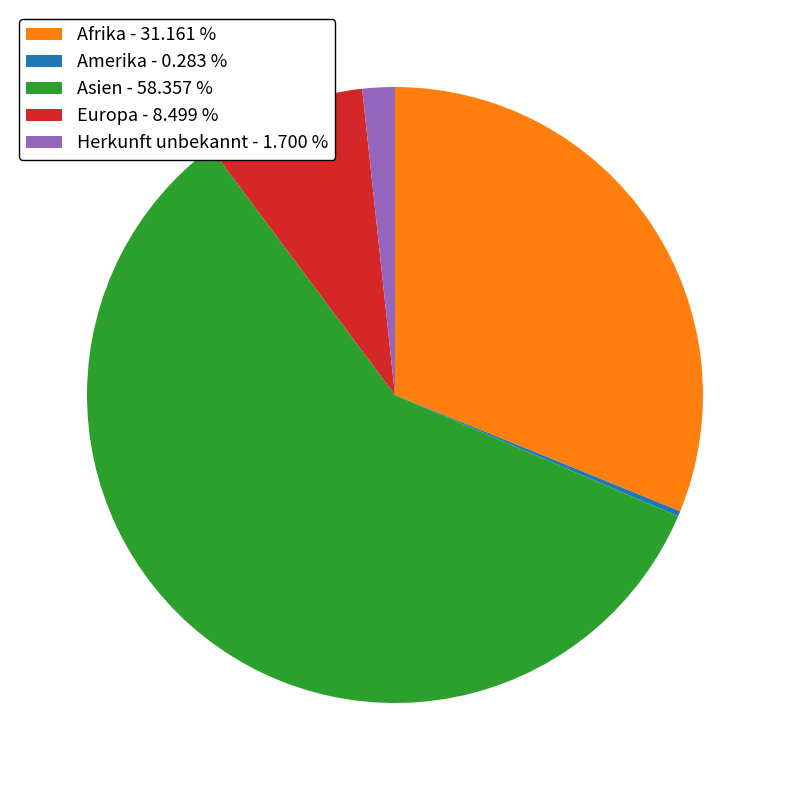

Which category has the smallest portion of the pie?

Amerika